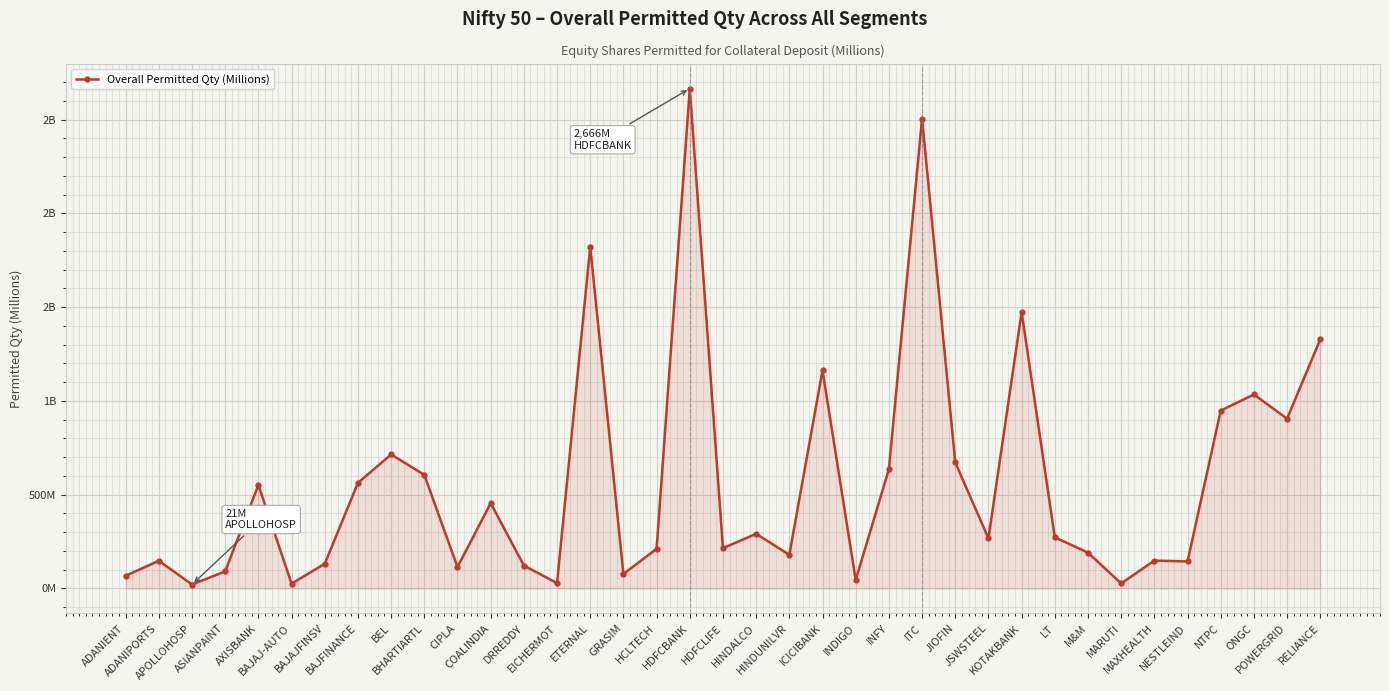

Does the chart have visible grid lines?

Yes